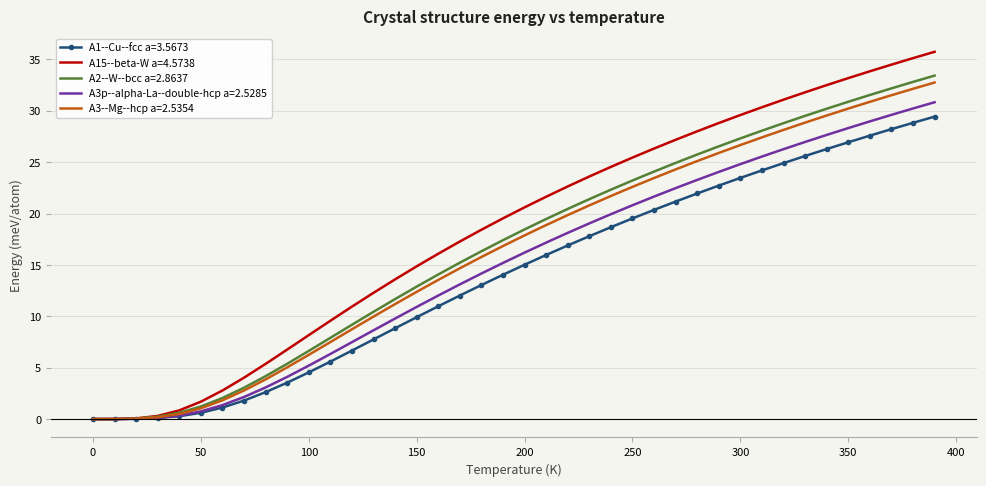

Which series has the largest total across all categories?

A15--beta-W a=4.5738